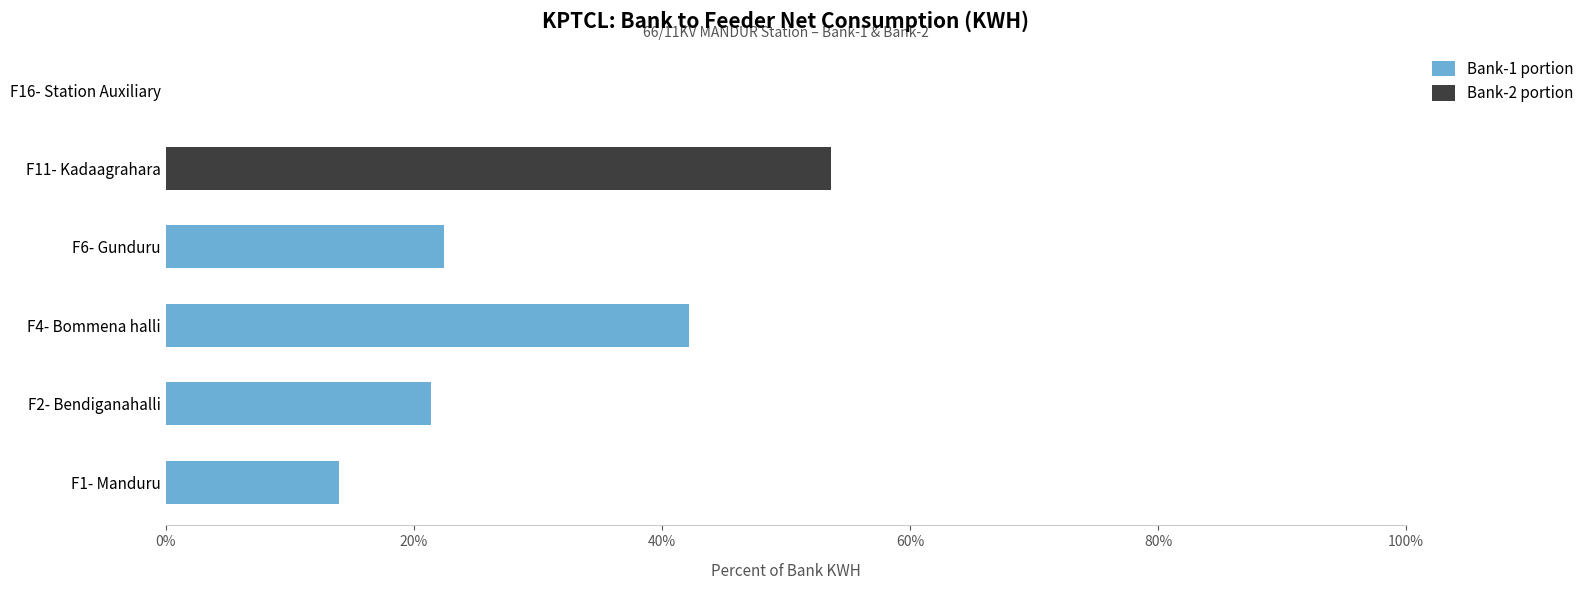

What is the sum of all Bank-1 portion values?

99.9